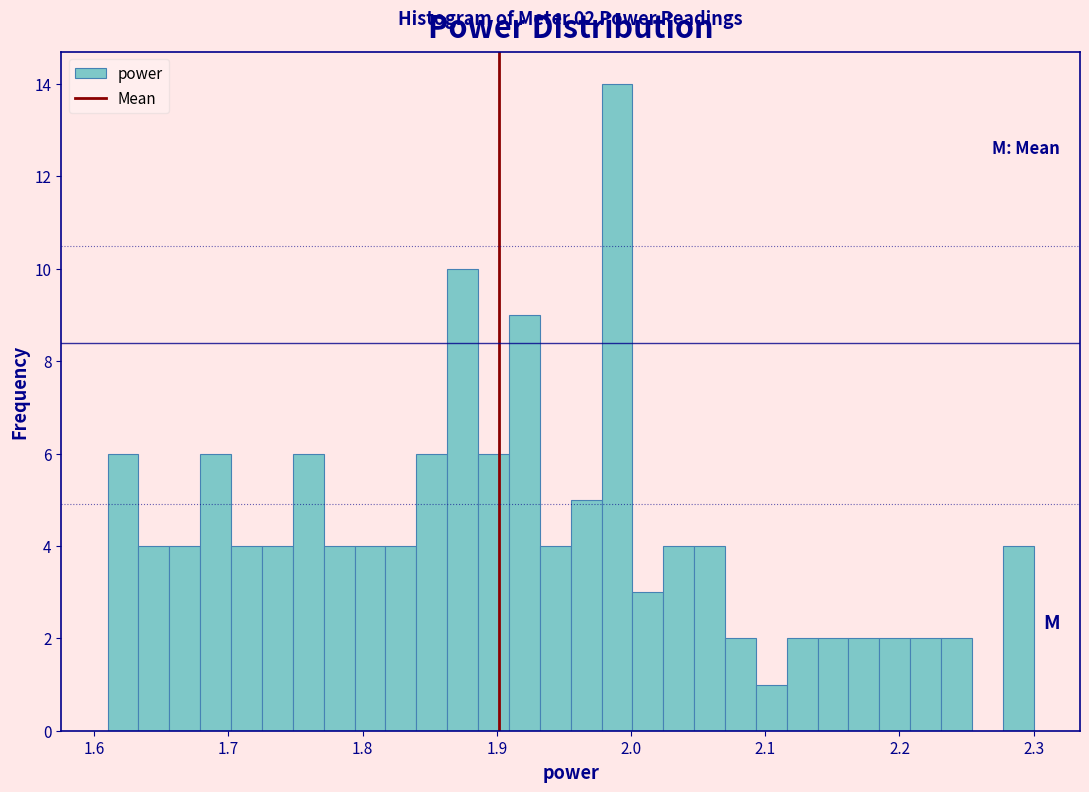

Read against the x-axis, roughly where is the centre of the tallest bar?

1.99